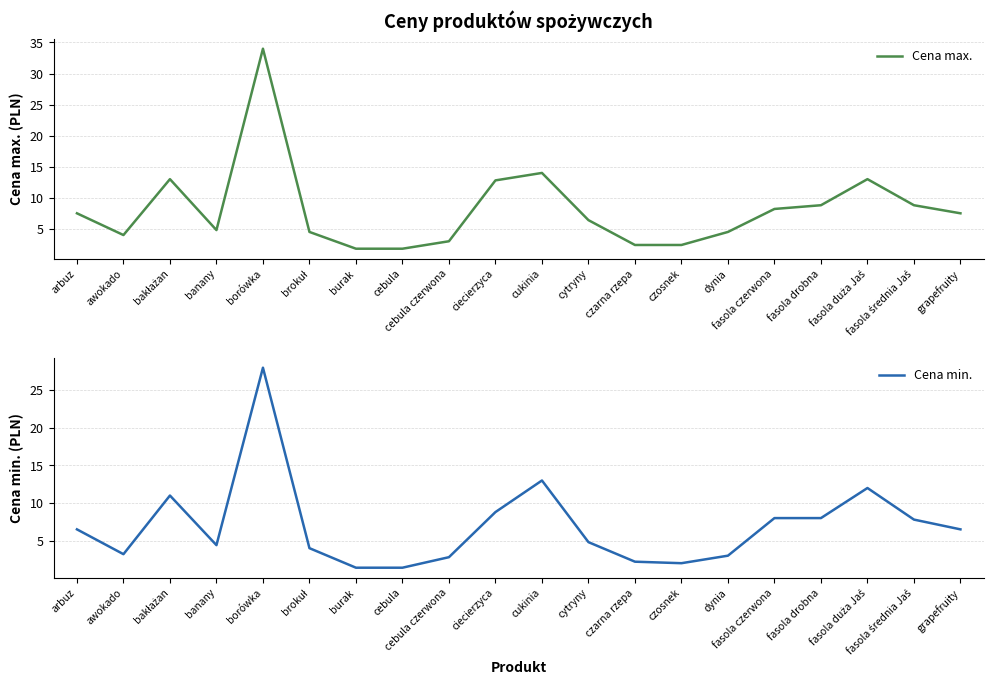

List the series in order of their overall mean, highest first.

Cena max., Cena min.